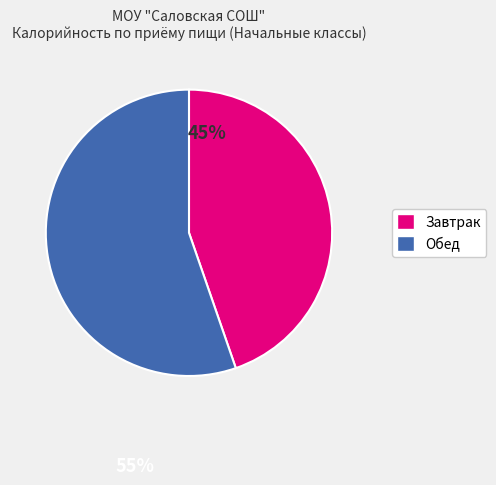

Is there any slice that represents more than half of the pie?

Yes